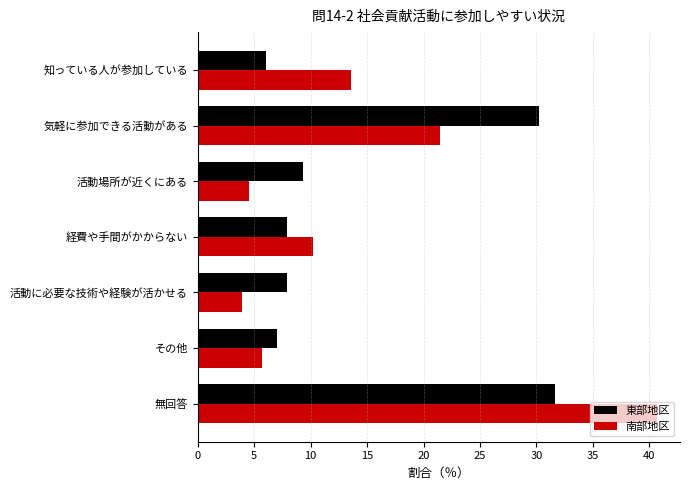

What are all the series names shown in the legend?

東部地区, 南部地区